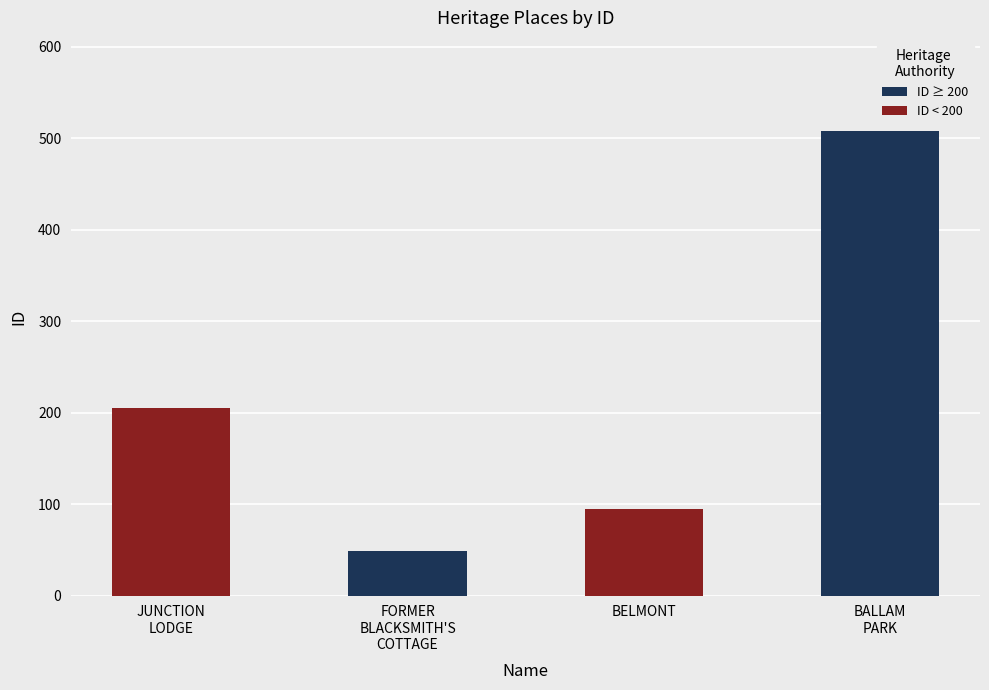

How many data points are less than 205?

2